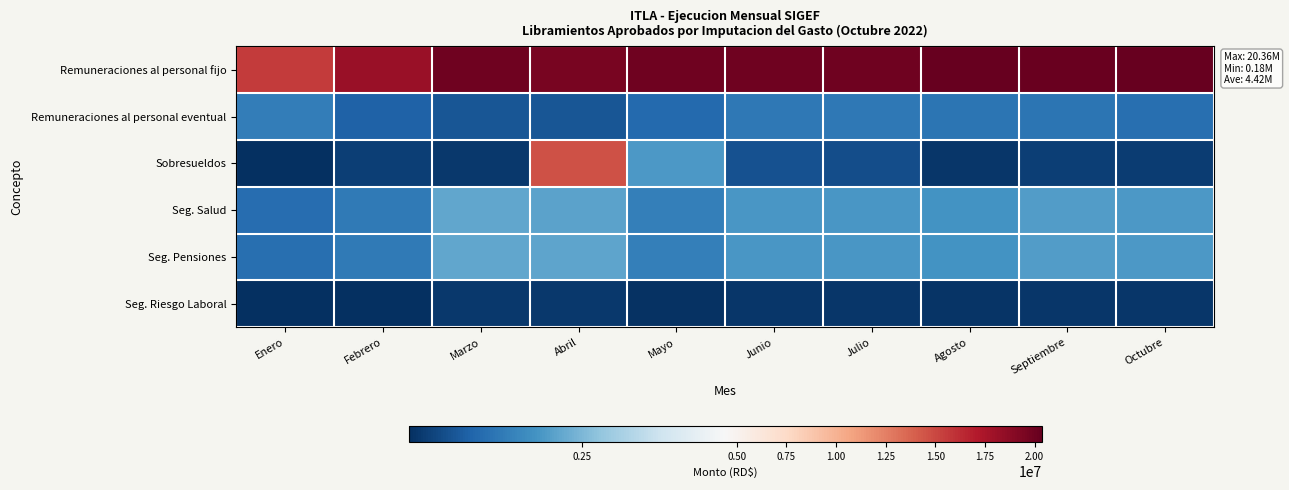

At how many categories does at least one series exceed 1280587?

10